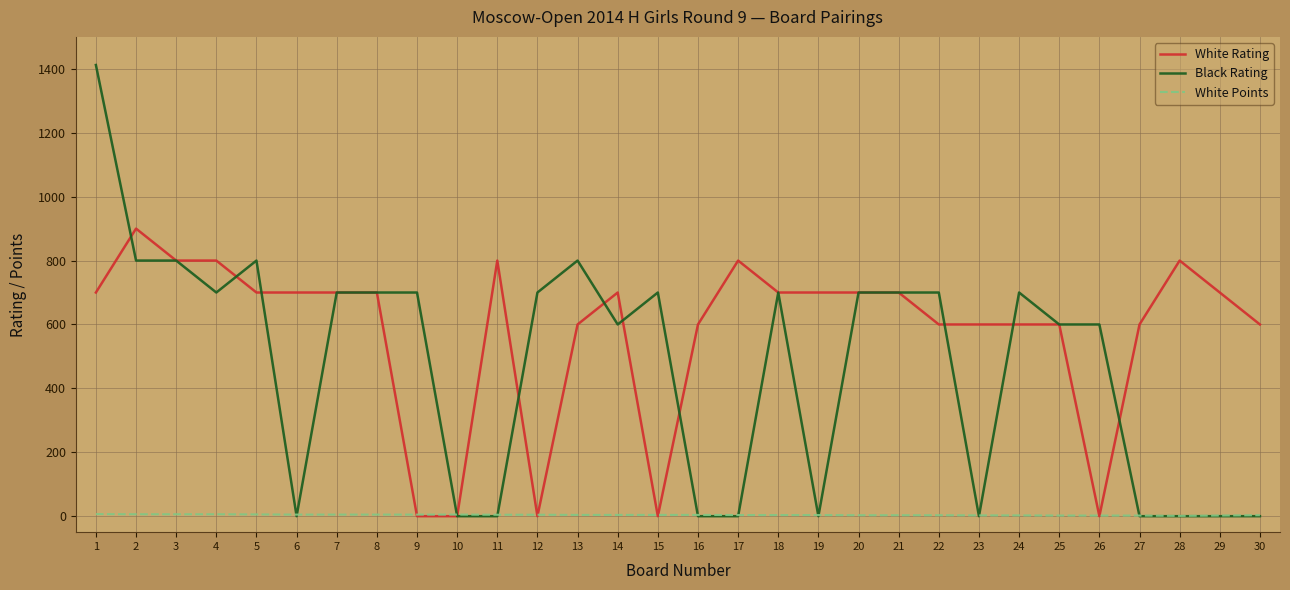

The value of White Rating at 13 is 372.0. True or false?

False